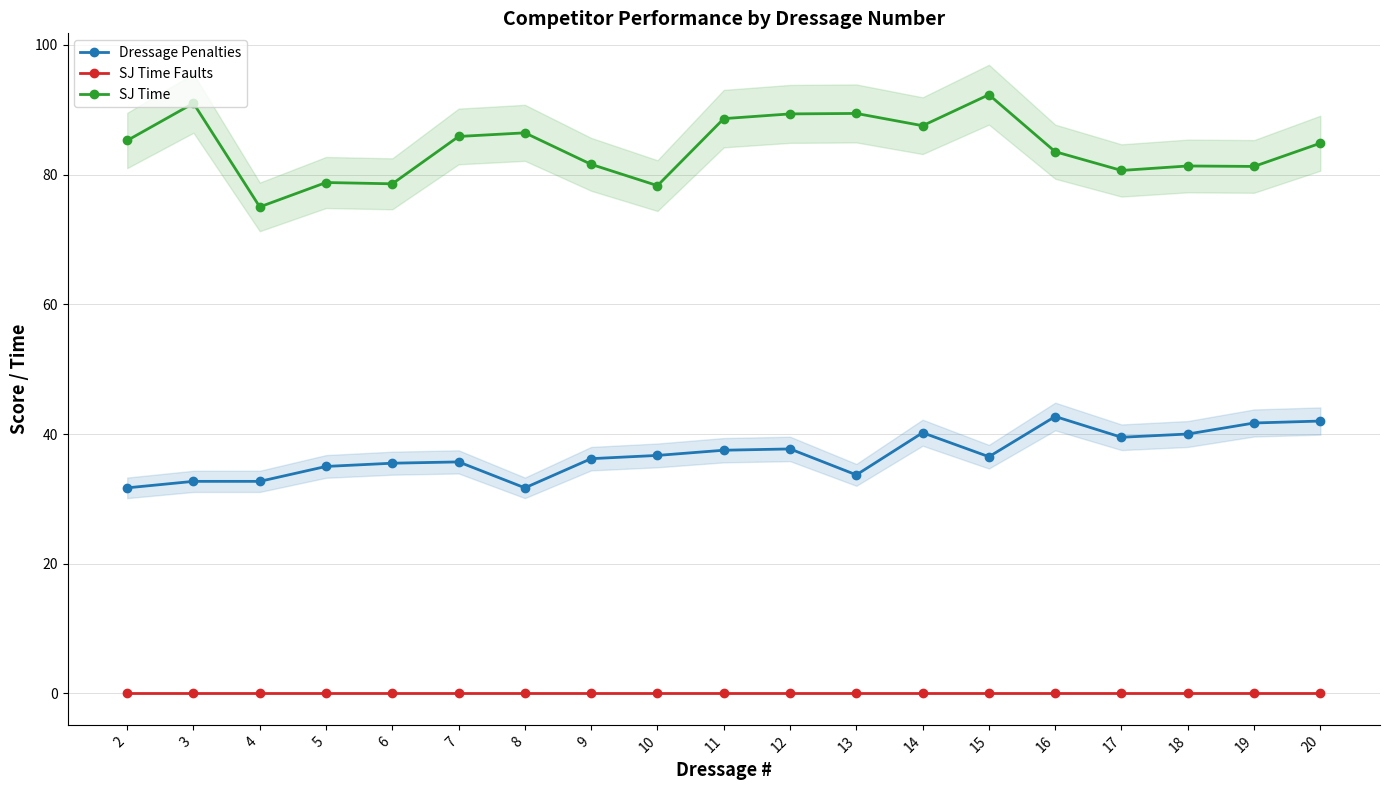

What is the sum of all SJ Time values?

1599.7